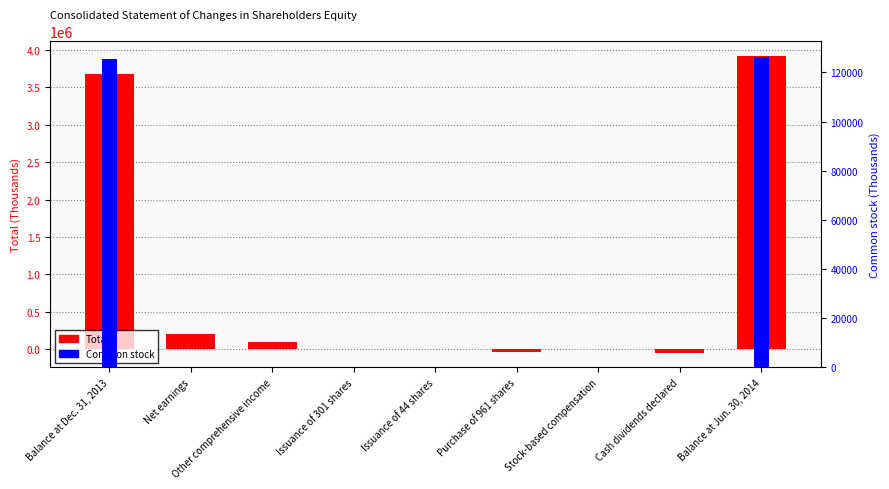

What value does the Common stock series have at Balance at Jun. 30, 2014, to the nearest 50?

126250